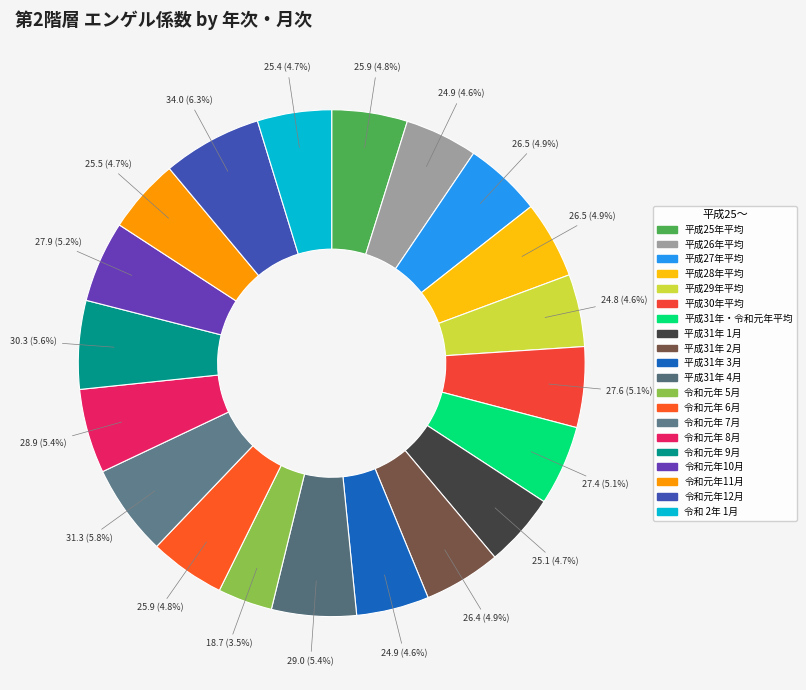

Is it true that 令和 2年 1月 is 10% of the pie?

False